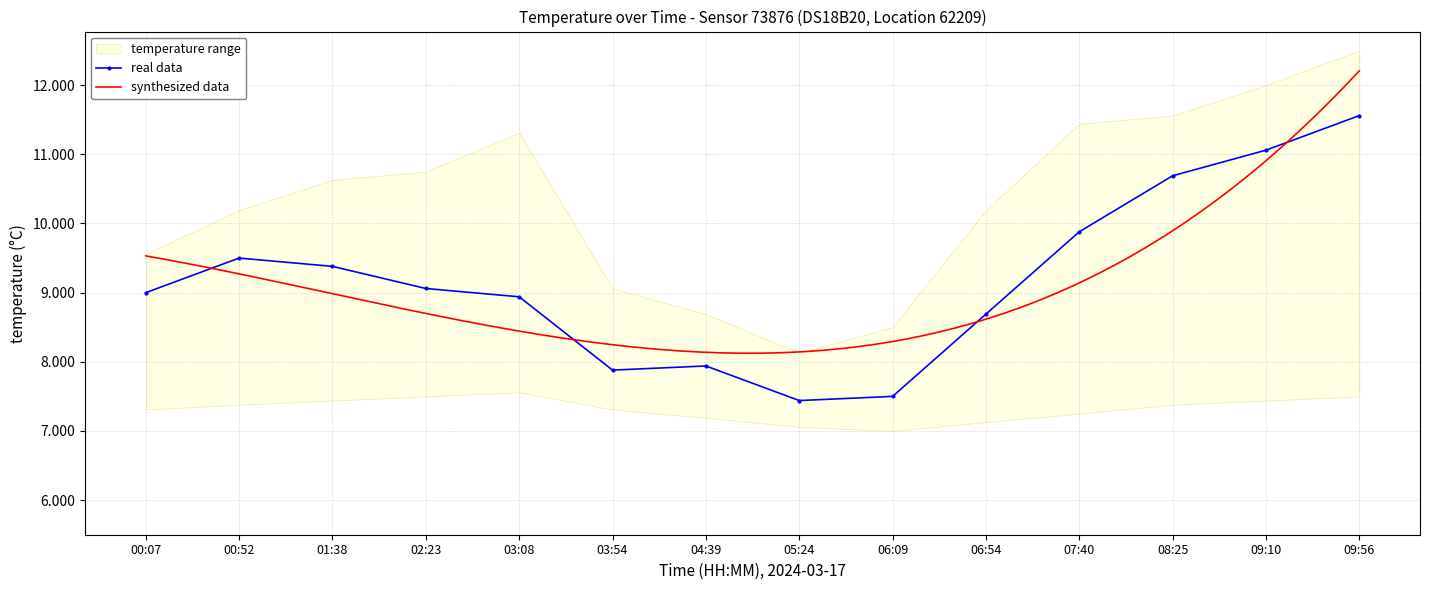

Reading left to right, extract all data points from this chart.

temperature: 9.0	9.5	9.4	9.1	8.9	7.9	7.9	7.4	7.5	8.7	9.9	10.7	11.1	11.6
temp_upper: 9.6	10.2	10.6	10.8	11.3	9.1	8.7	8.1	8.5	10.2	11.4	11.6	12.0	12.5
temp_lower: 7.3	7.4	7.4	7.5	7.6	7.3	7.2	7.1	7.0	7.1	7.2	7.4	7.4	7.5